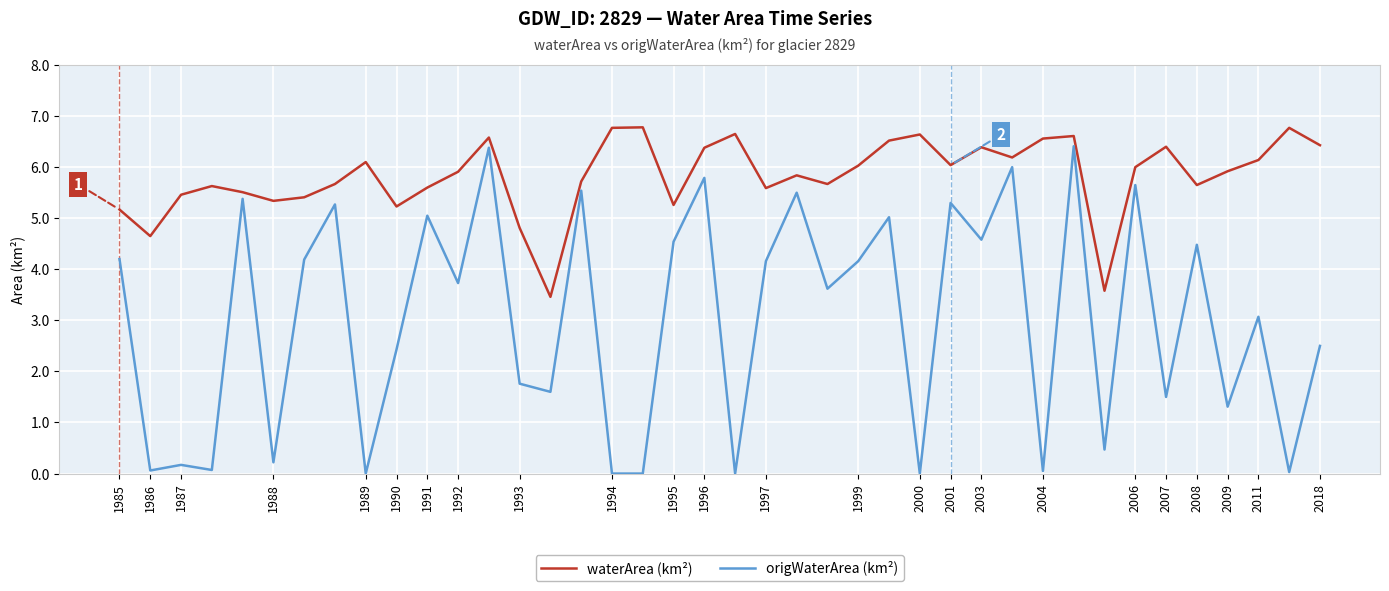

Which series has the largest total across all categories?

waterArea (km²)